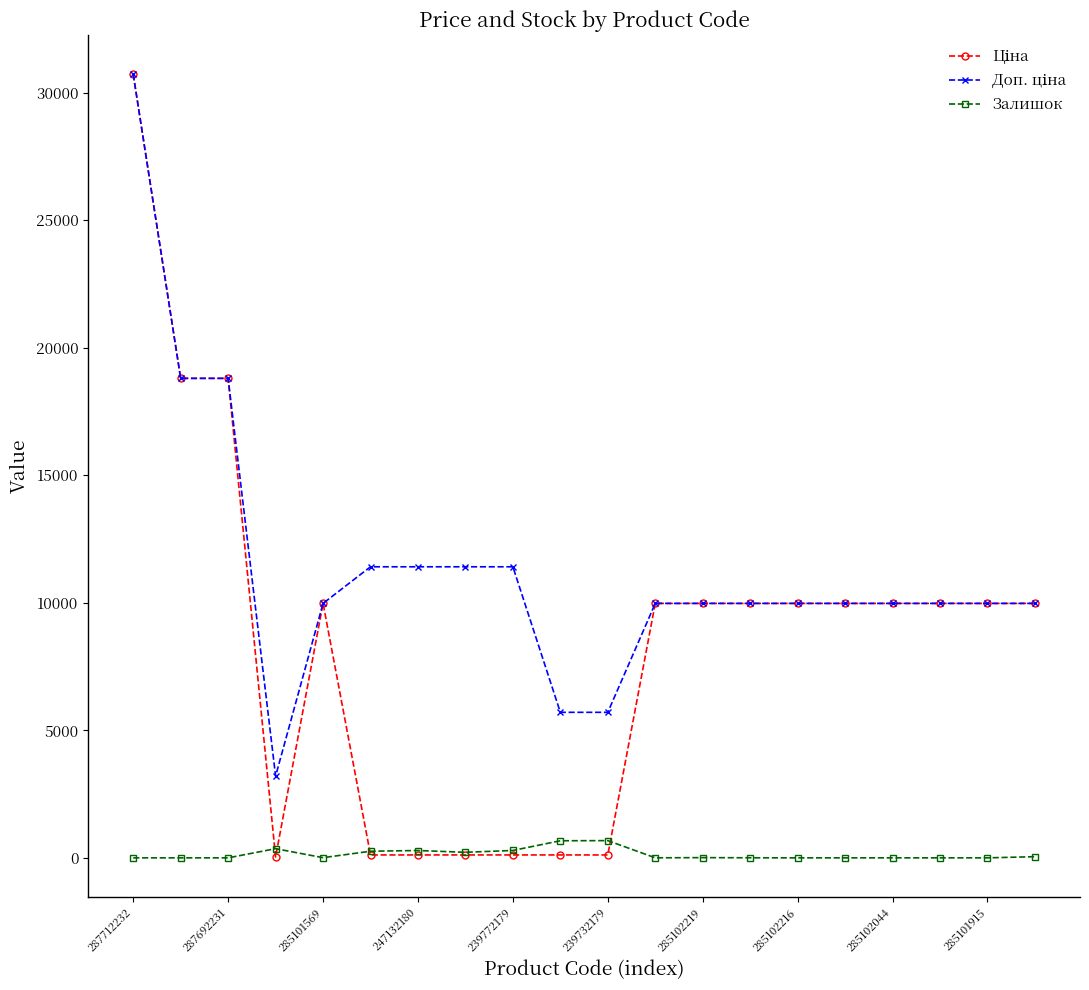

What is the maximum value for Залишок?

676.0